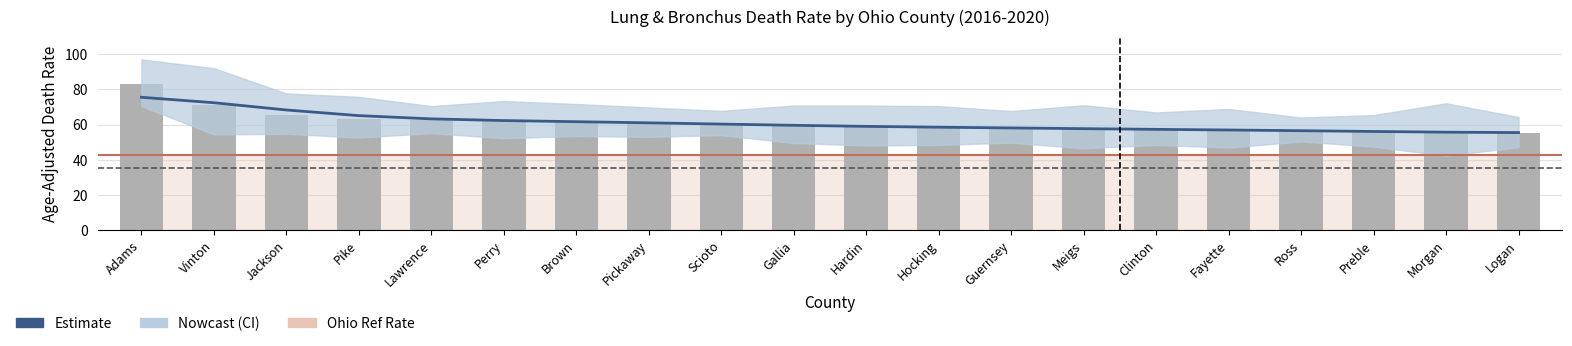

What is the label of the 7th bar from the right?

Meigs